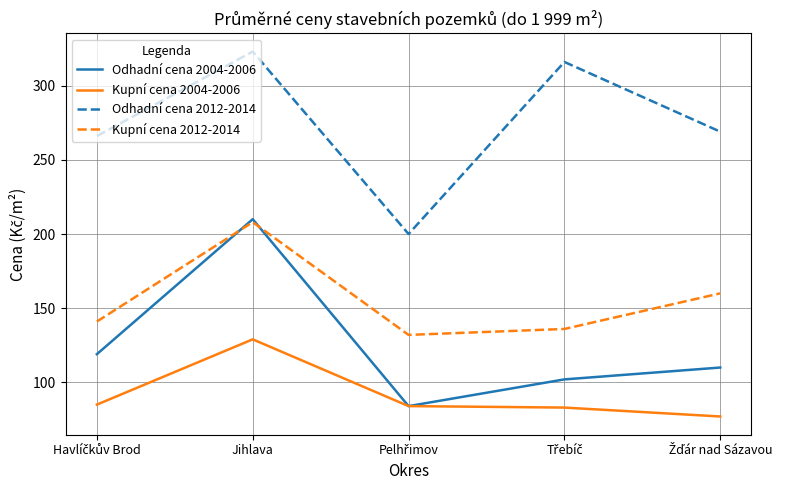

Which series has the largest total across all categories?

Odhadní cena 2012-2014